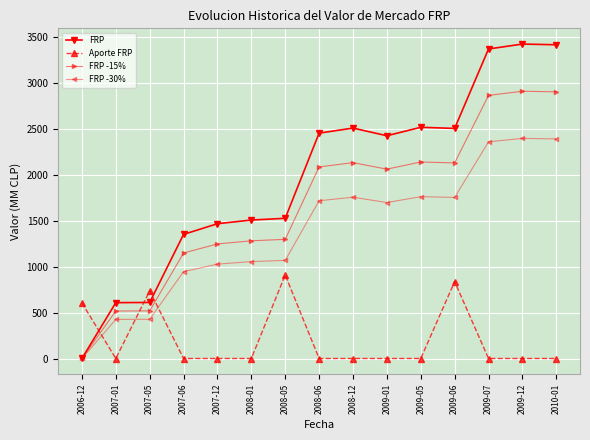

What is the highest value of the Aporte FRP series?

909.1